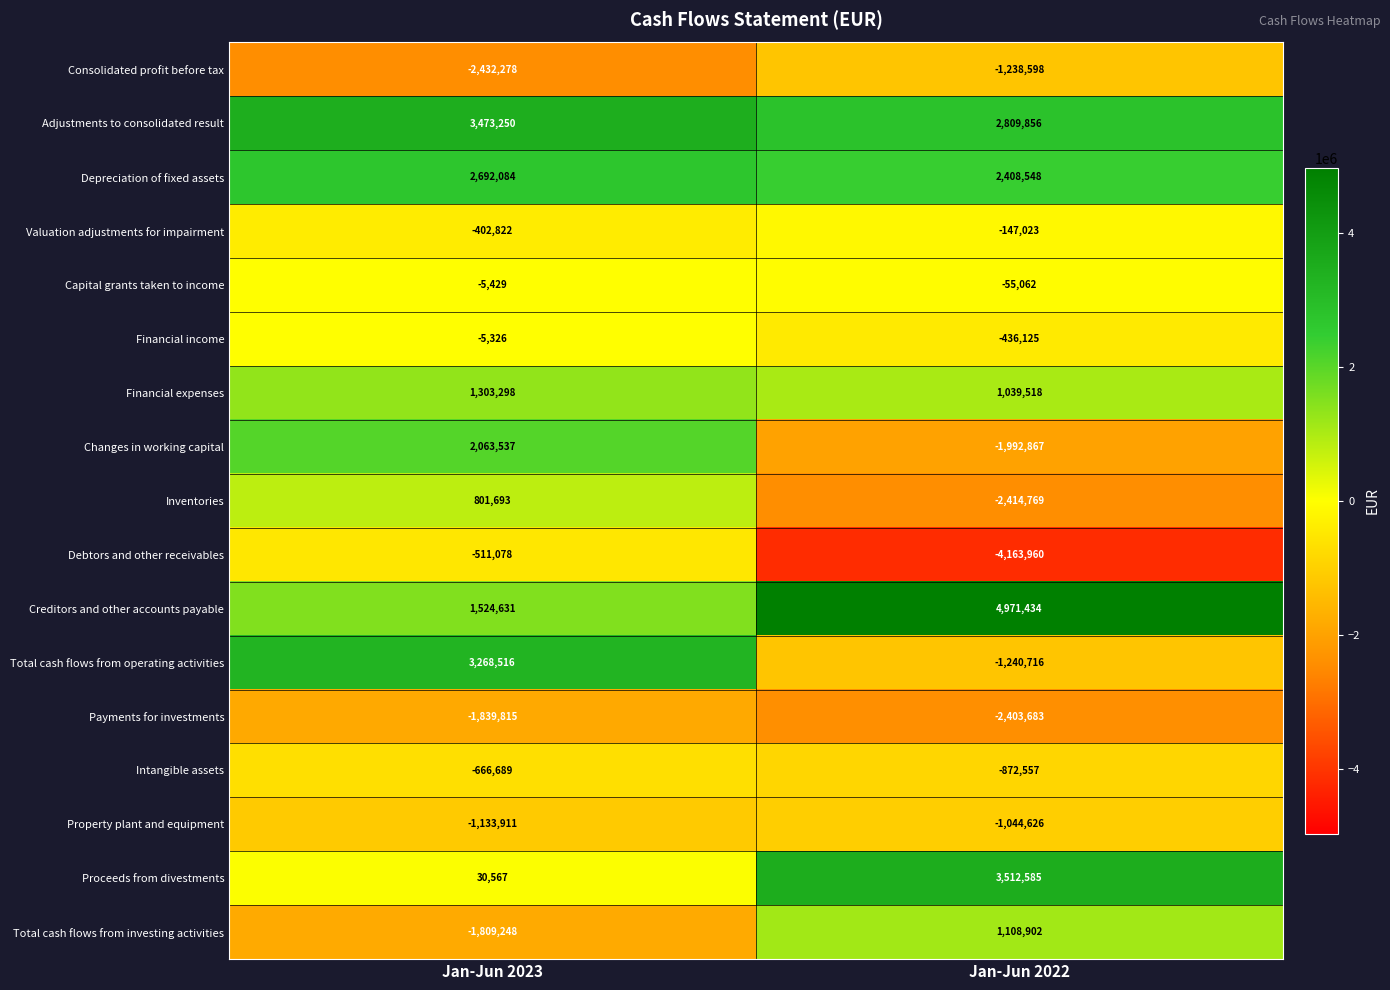

What is the average value of the Property plant and equipment series?

-1089268